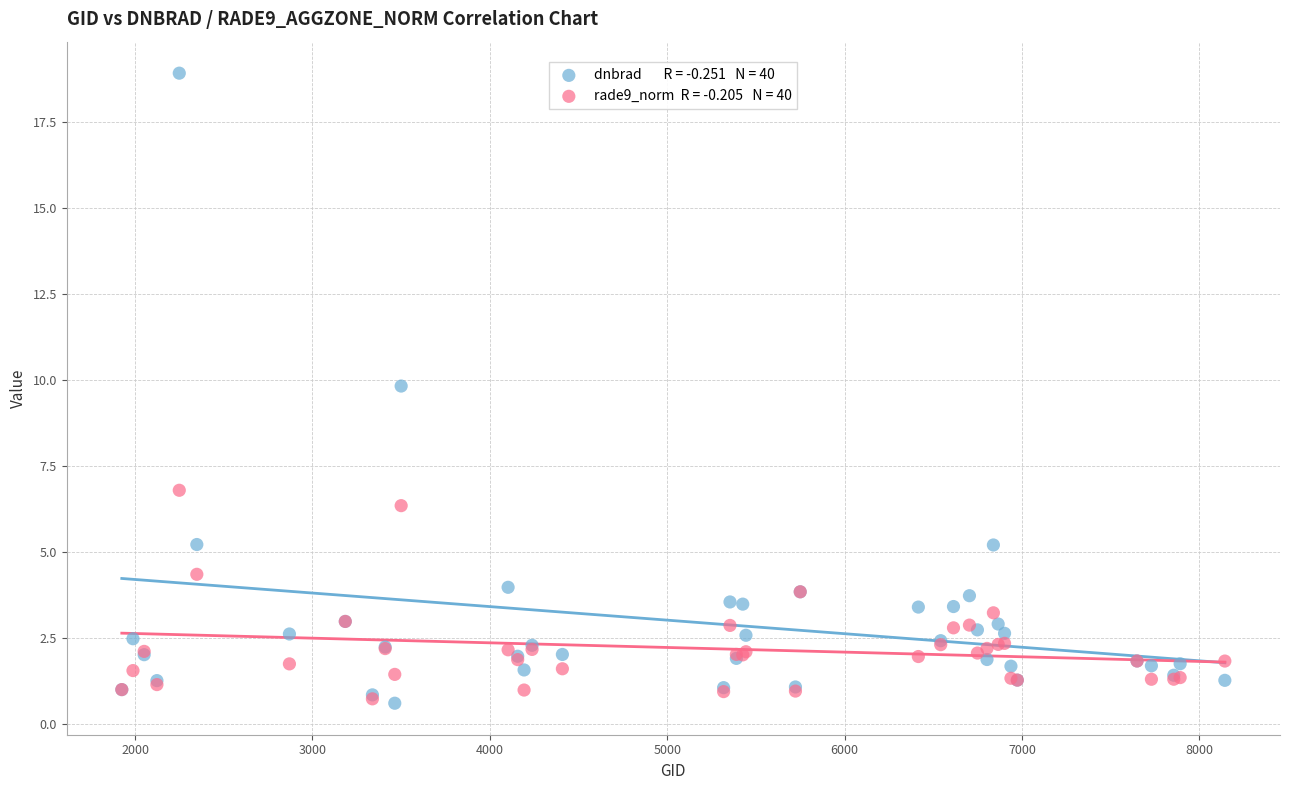

Across all series, what Y value is closest to 9?

9.8